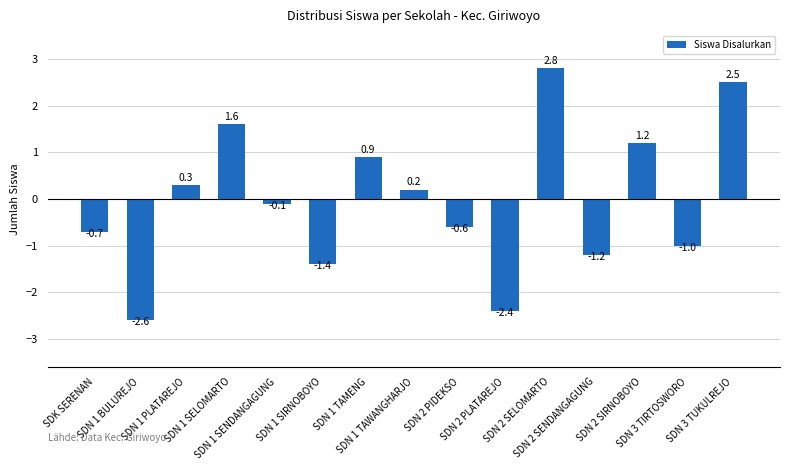

Reading left to right, transcribe all the data shown in this chart.

SDK SERENAN=-0.7	SDN 1 BULUREJO=-2.6	SDN 1 PLATAREJO=0.3	SDN 1 SELOMARTO=1.6	SDN 1 SENDANGAGUNG=-0.1	SDN 1 SIRNOBOYO=-1.4	SDN 1 TAMENG=0.9	SDN 1 TAWANGHARJO=0.2	SDN 2 PIDEKSO=-0.6	SDN 2 PLATAREJO=-2.4	SDN 2 SELOMARTO=2.8	SDN 2 SENDANGAGUNG=-1.2	SDN 2 SIRNOBOYO=1.2	SDN 3 TIRTOSWORO=-1.0	SDN 3 TUKULREJO=2.5